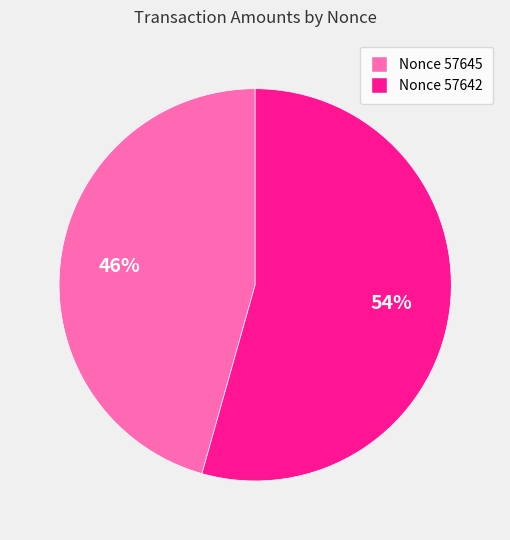

Does any single category account for the majority?

Yes